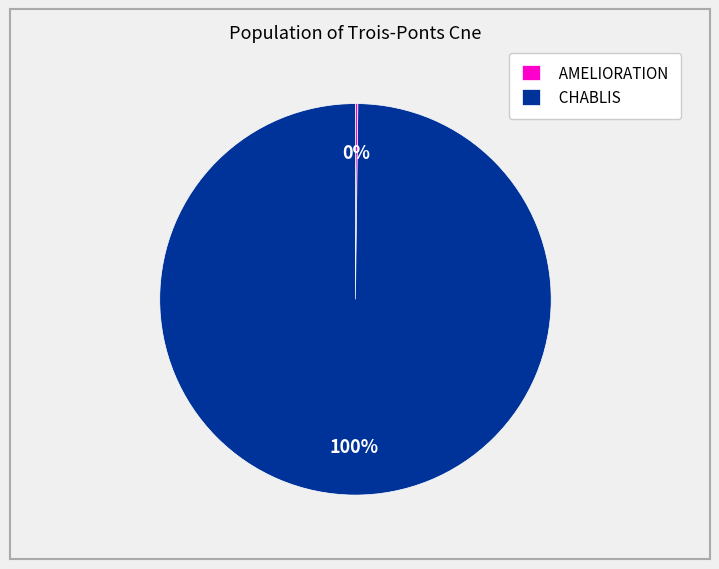

To the nearest percent, what is the difference between the largest and smallest slice percentages?

100%